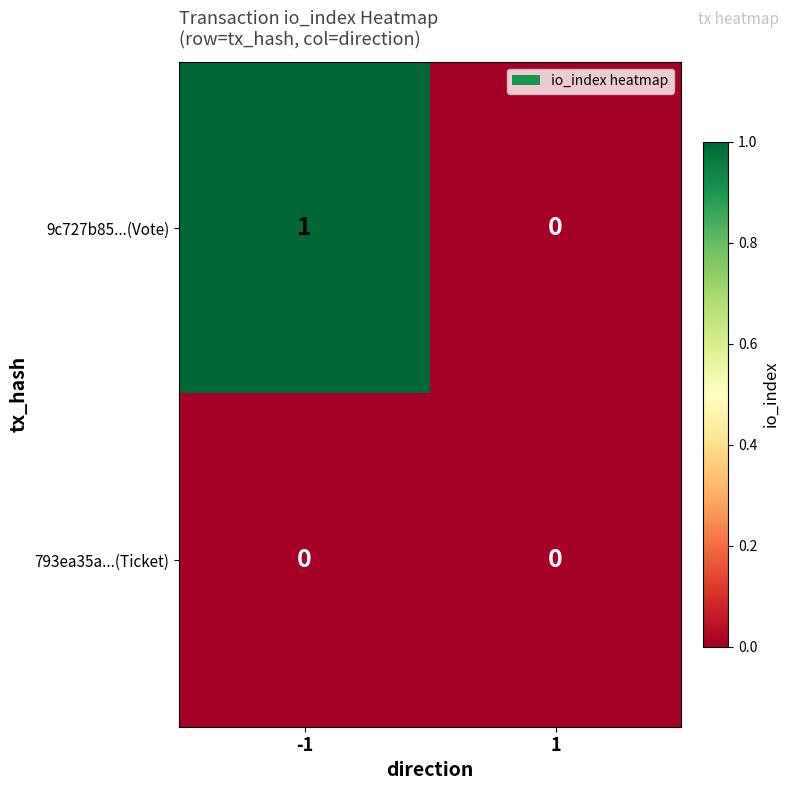

At which category is the sum across all series the highest?

-1